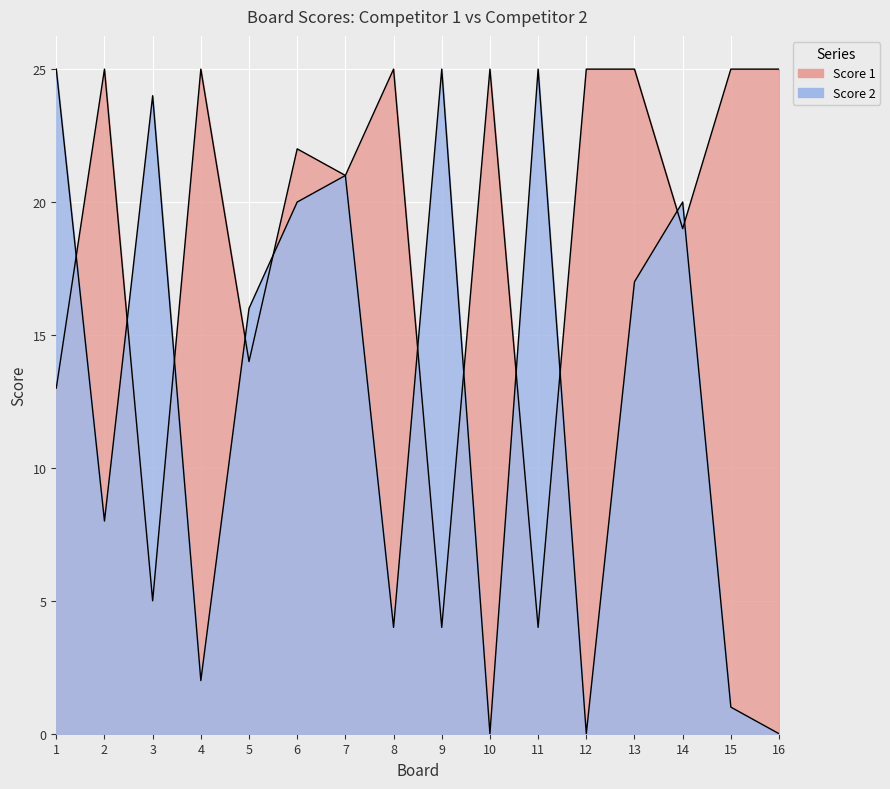

The value of Score 1 at 16 is 25. True or false?

True